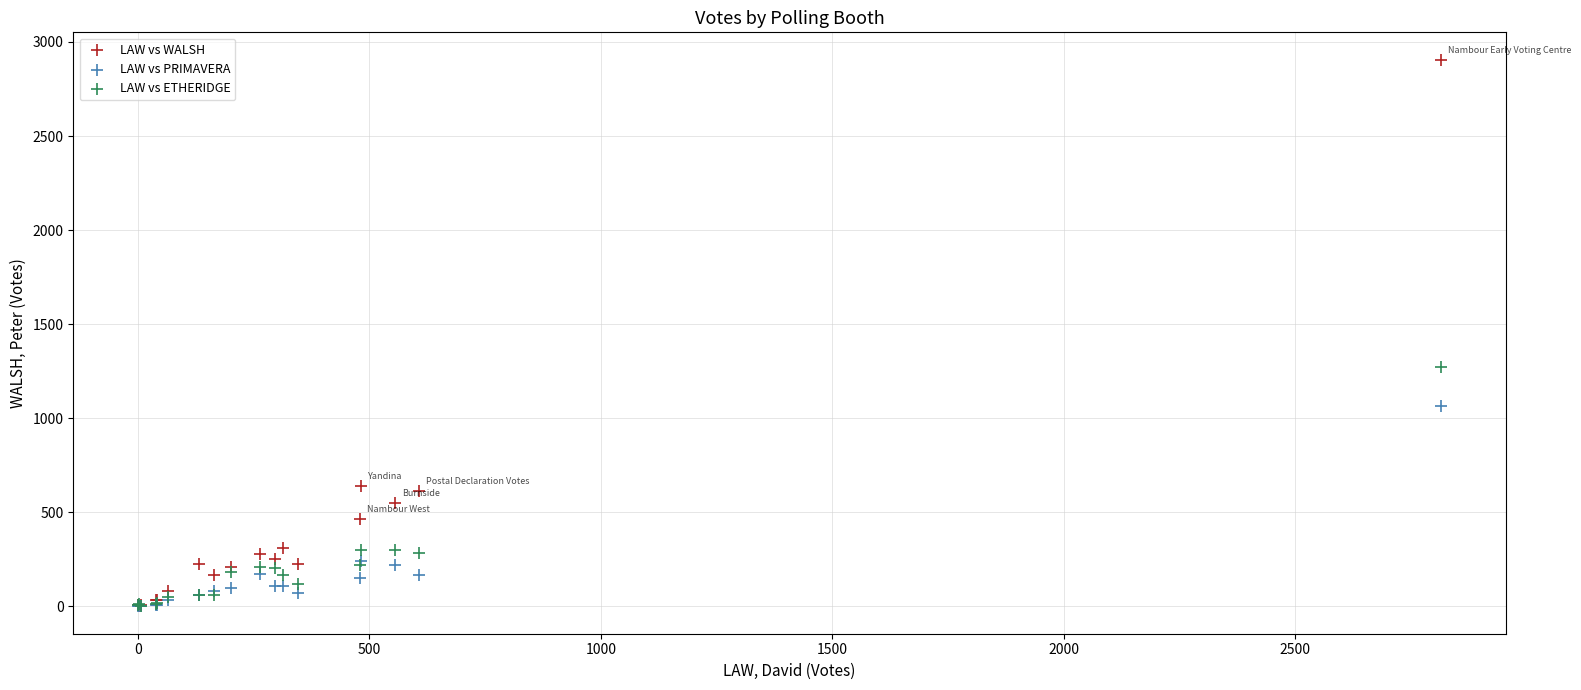

In the LAW vs WALSH series, what Y value is closest to 1453?

639